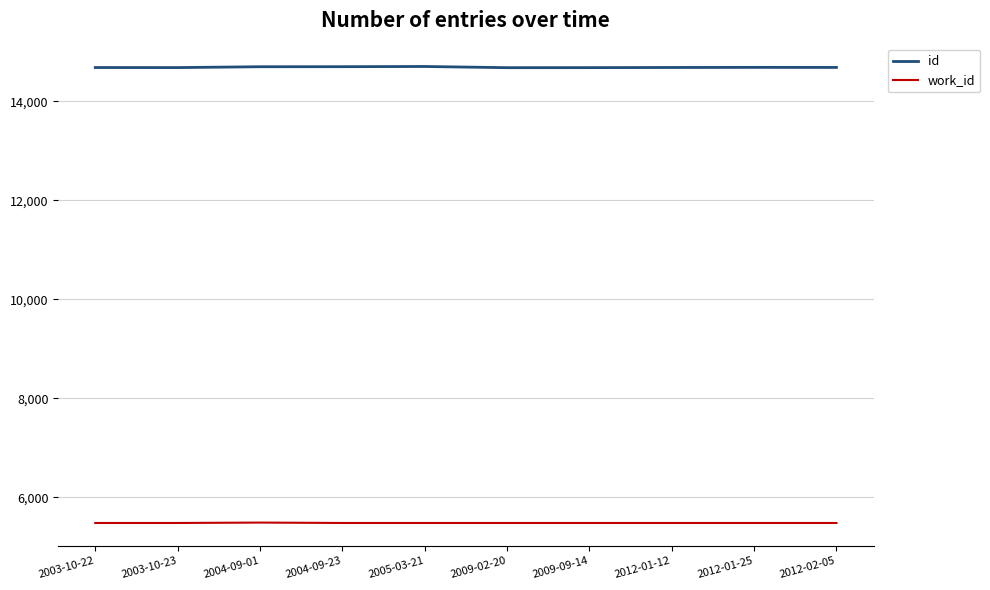

What is the spread (max minus min) of values at 2012-02-05?

9204